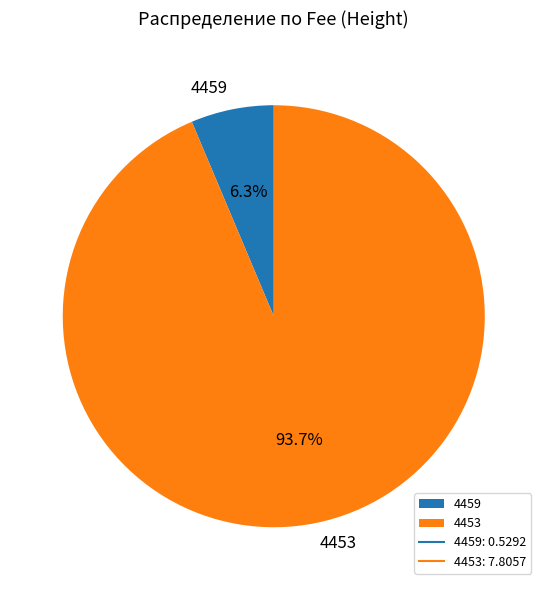

How many segments does this pie chart have?

2